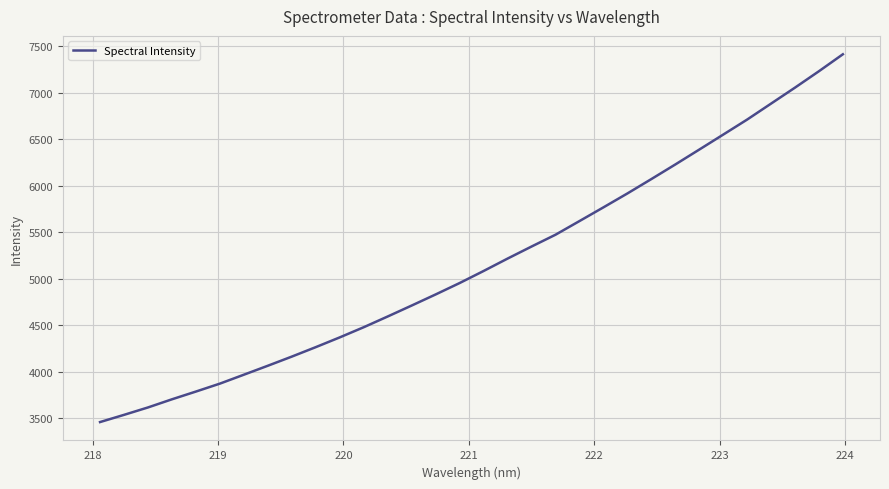

What is the minimum value shown in the chart?

3460.1